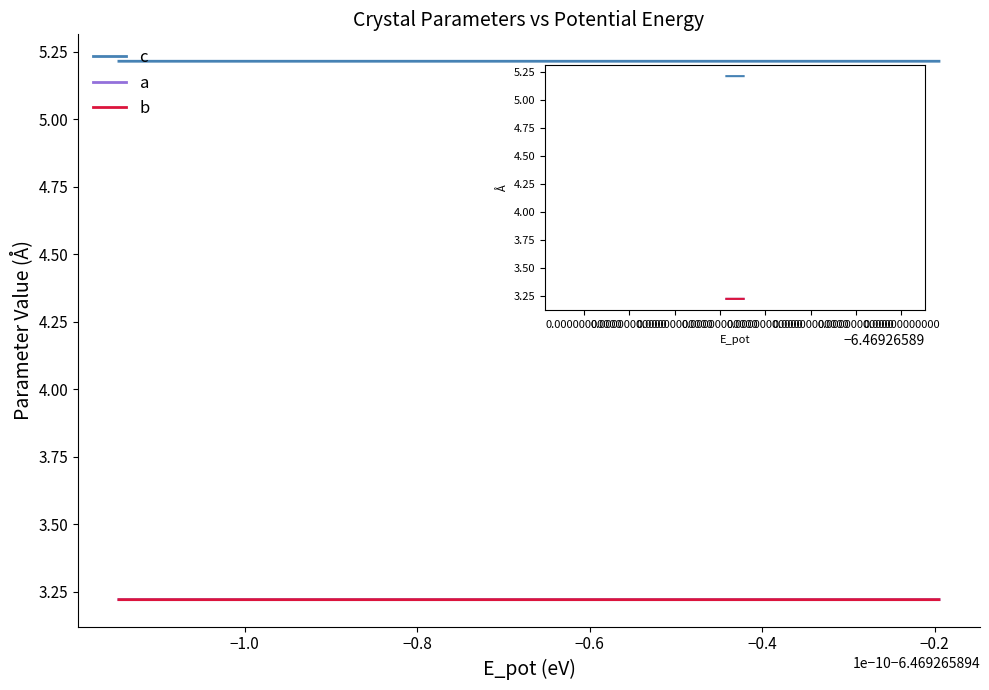

Rank the series by their maximum value, from lowest to highest.

a, b, c